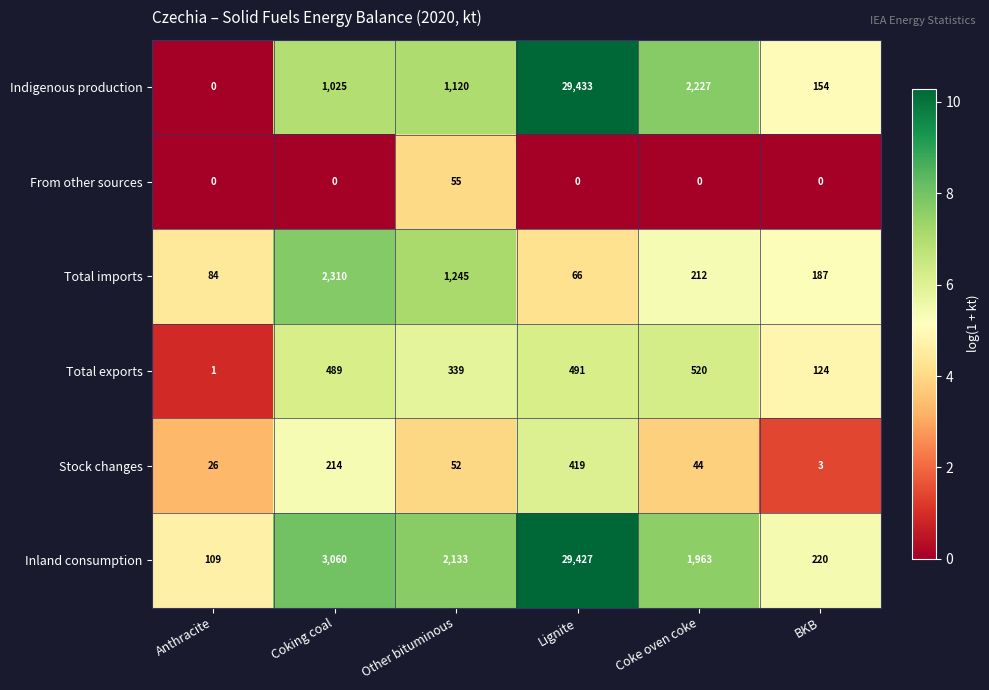

How many distinct data groups are displayed?

6